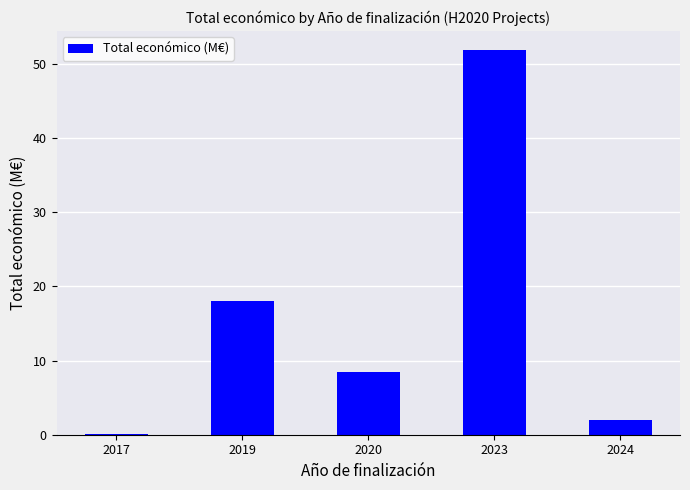

Where does the data first go above 8?

2019